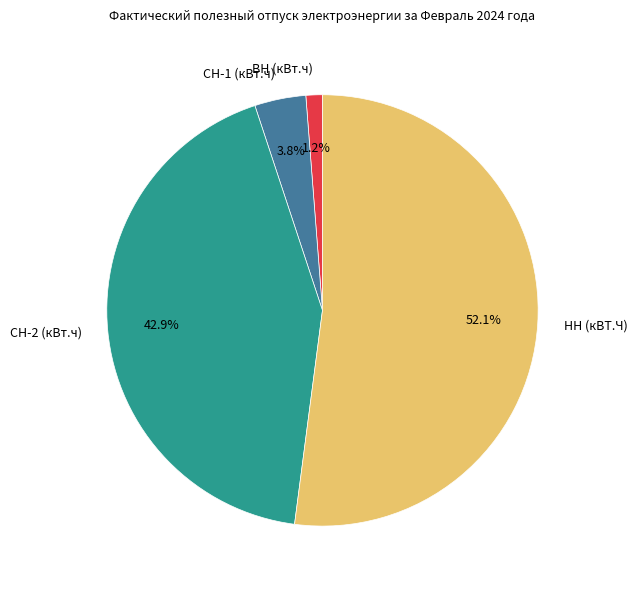

Do ВН (кВт.ч) and СН-1 (кВт.ч) together represent more than half of the pie?

No